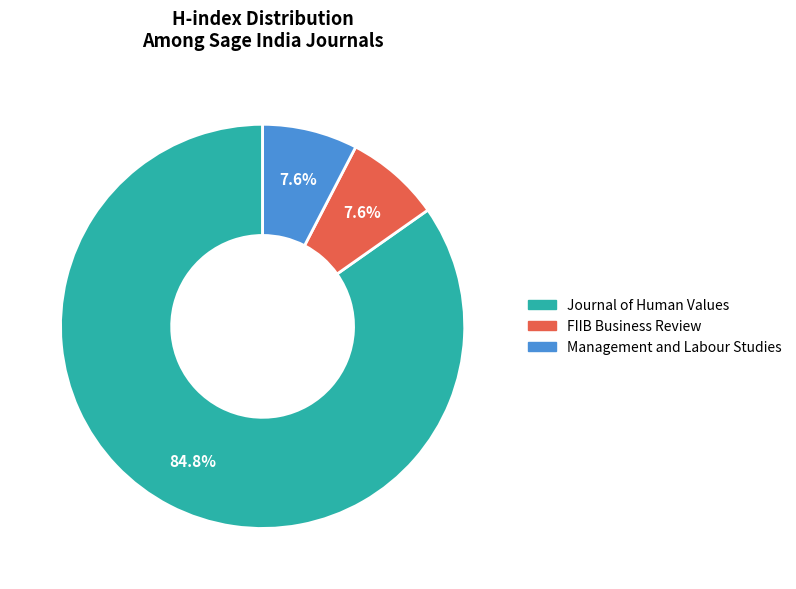

Which slice is the largest?

Journal of Human Values